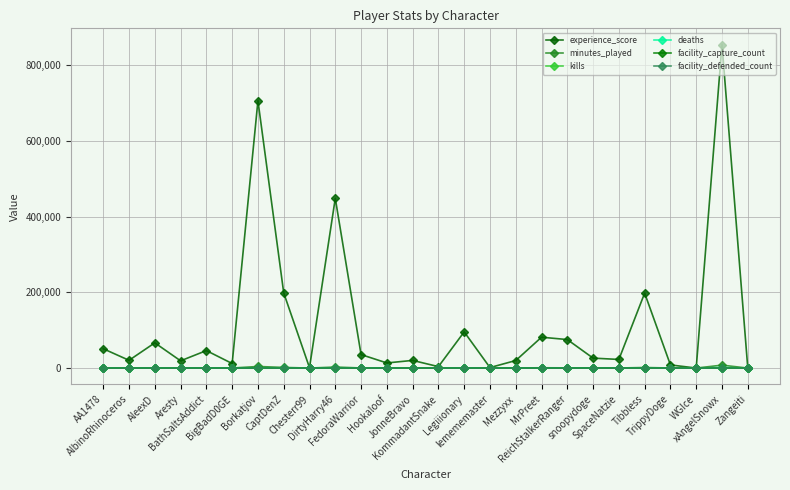

True or false: experience_score and kills intersect in this chart.

False